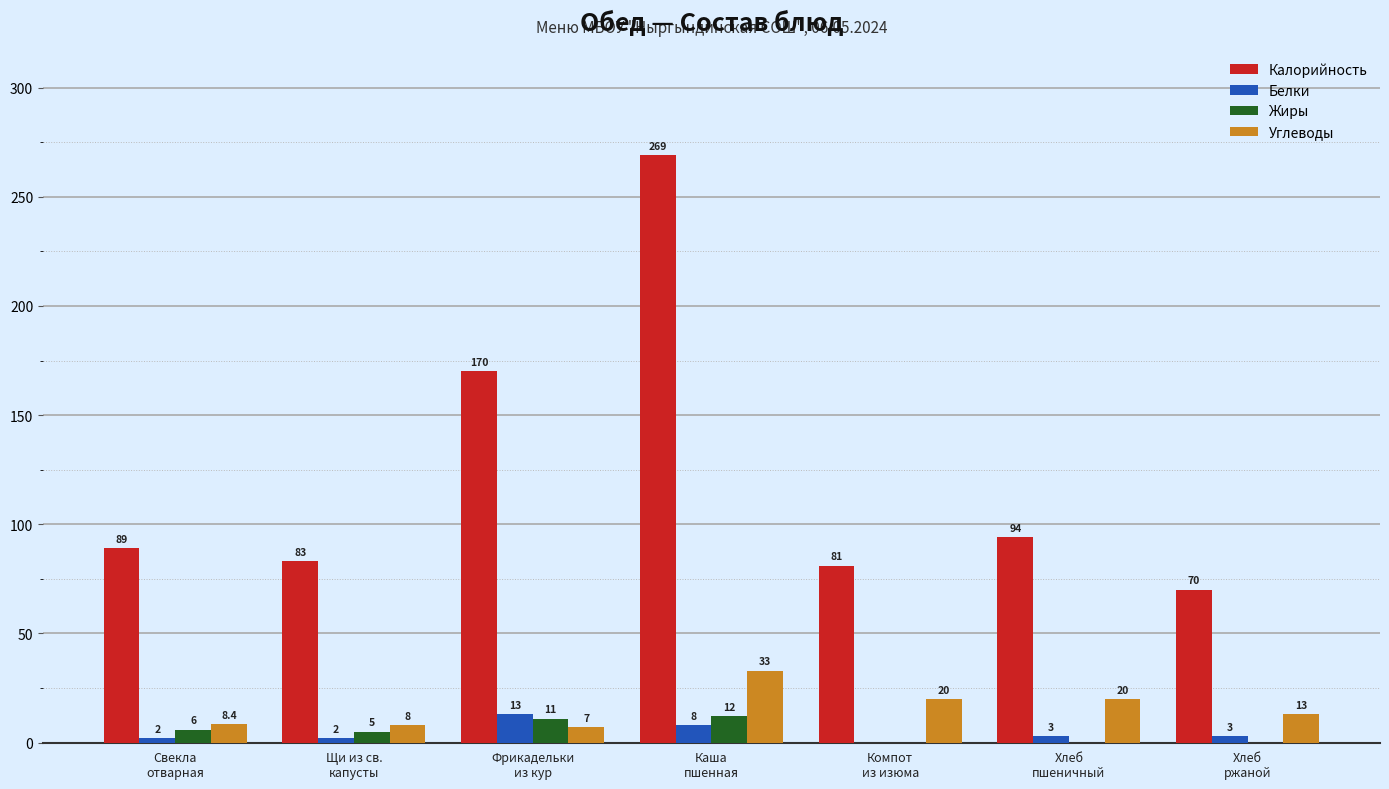

Is the value of Калорийность at Компот
из изюма greater than the value of Белки at Щи из св.
капусты?

Yes